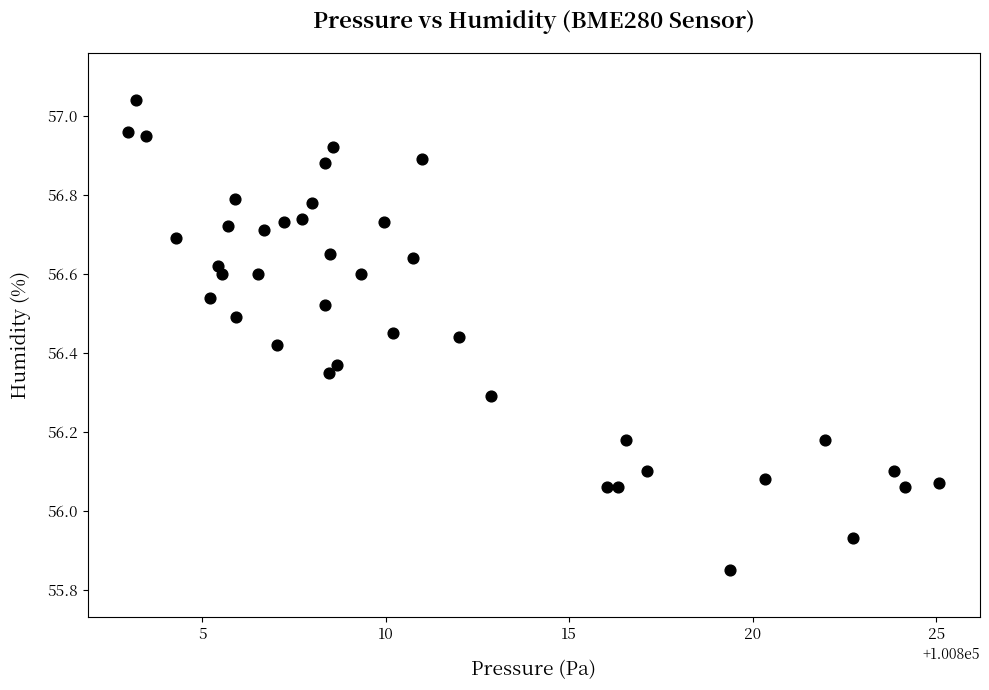

What is the range of Y values (max minus min)?

1.2